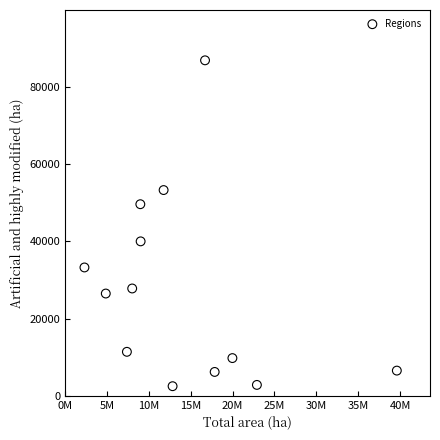

What is the range of Y values (max minus min)?

84463